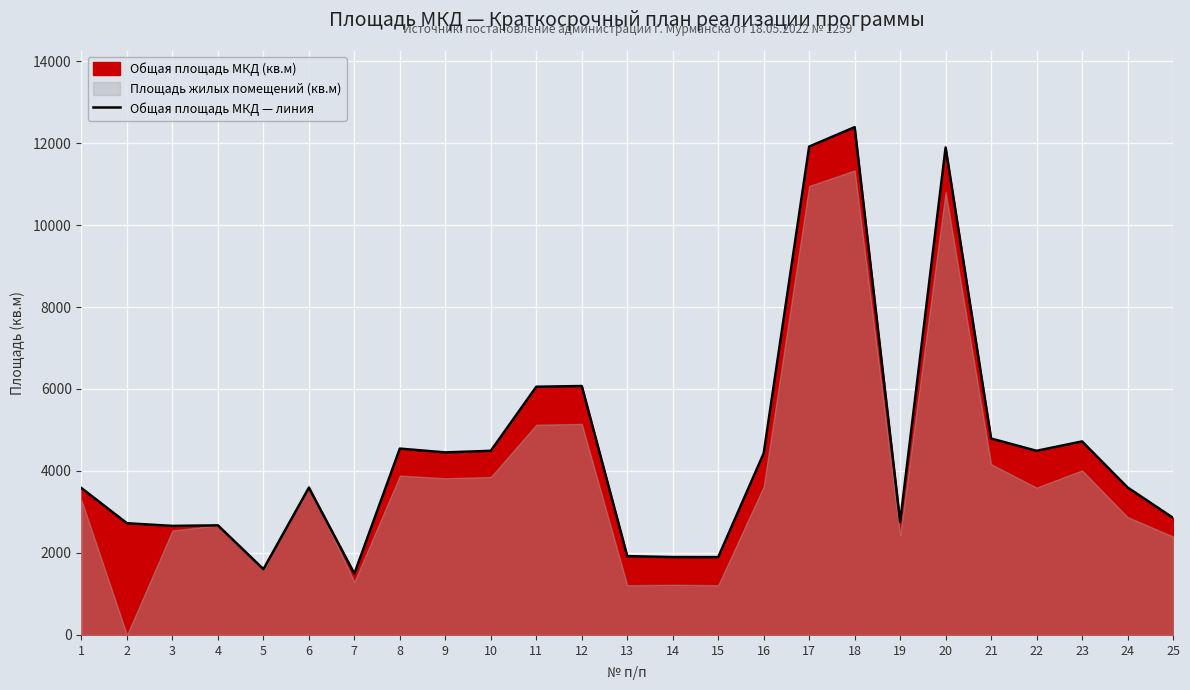

What is the greatest value displayed?

12387.3